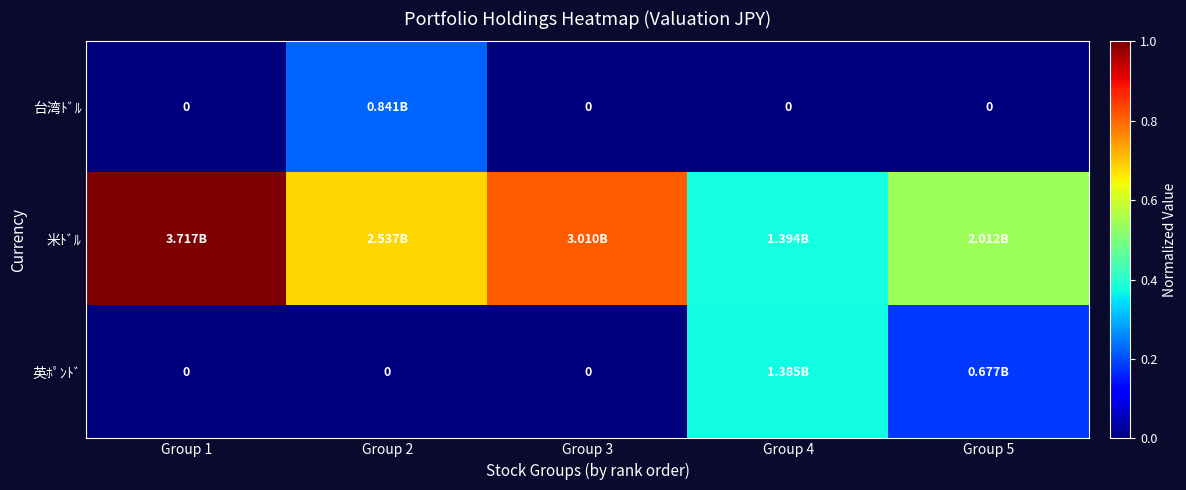

The value of 英ﾎﾟﾝﾄﾞ at Group 1 is -0.2. True or false?

False